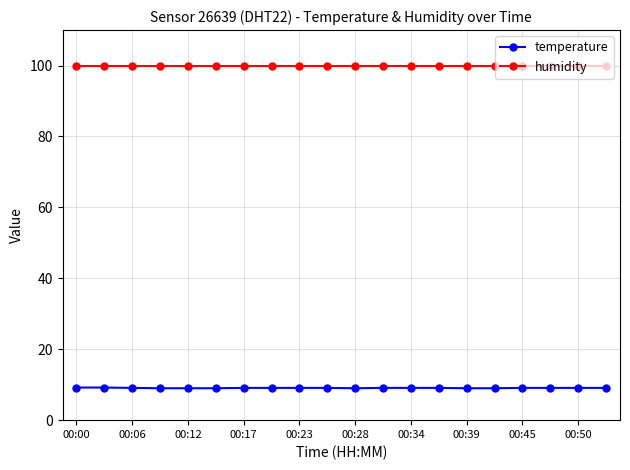

What is the average value of the temperature series?

9.1